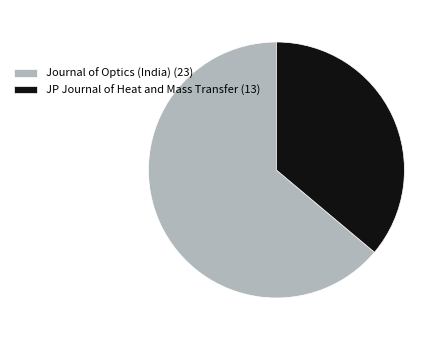

Does Journal of Optics (India) (23) account for over 50% of the chart?

Yes